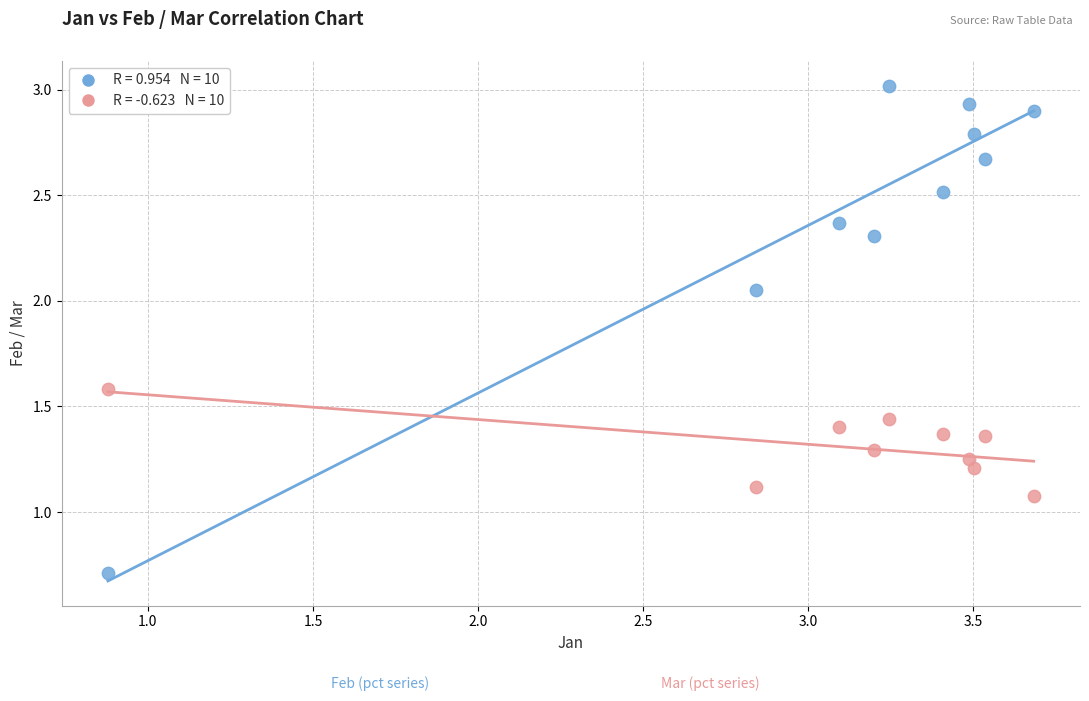

Across all data points, what is the range of X values (max minus min)?

2.8